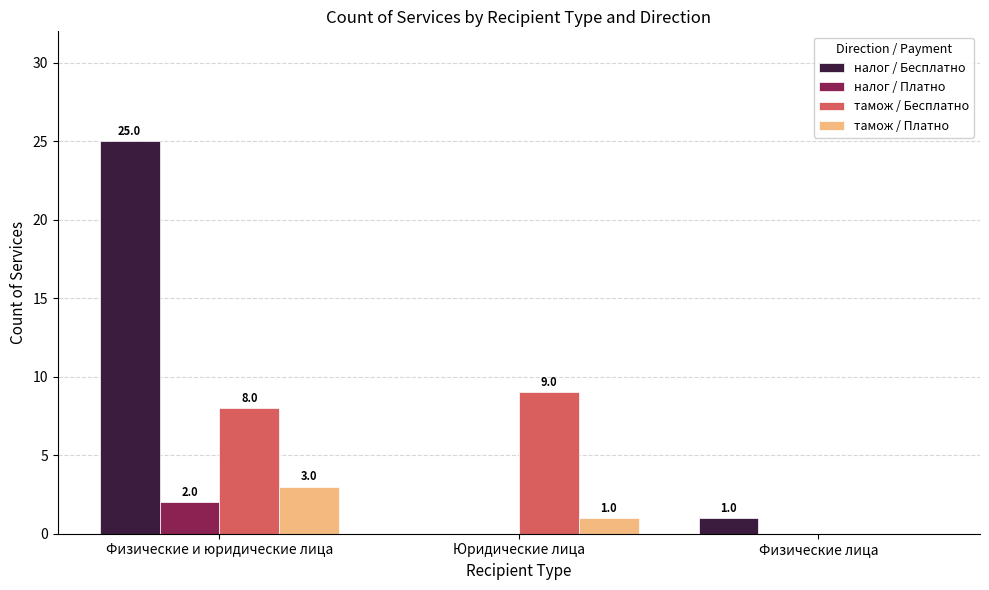

What is the spread (max minus min) of values at Физические лица?

1